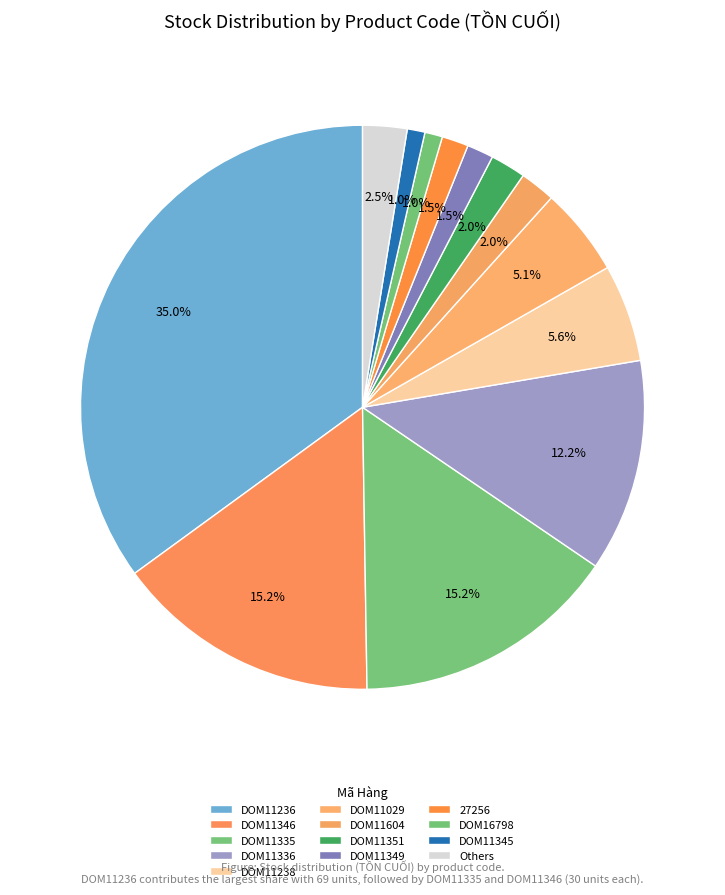

What is the largest slice in the pie chart?

DOM11236